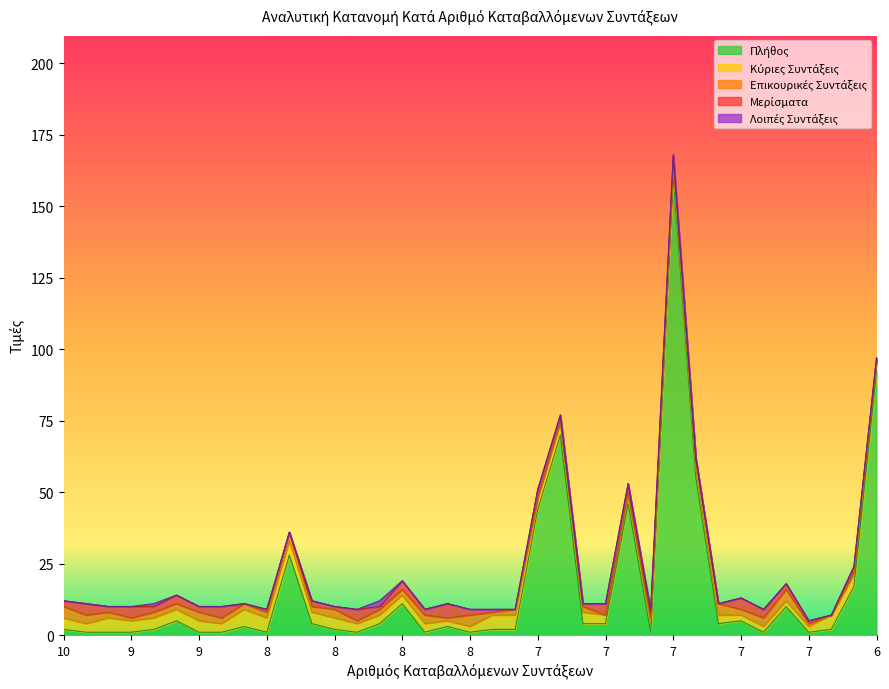

How many interior local valleys does the Μερίσματα series have?

12